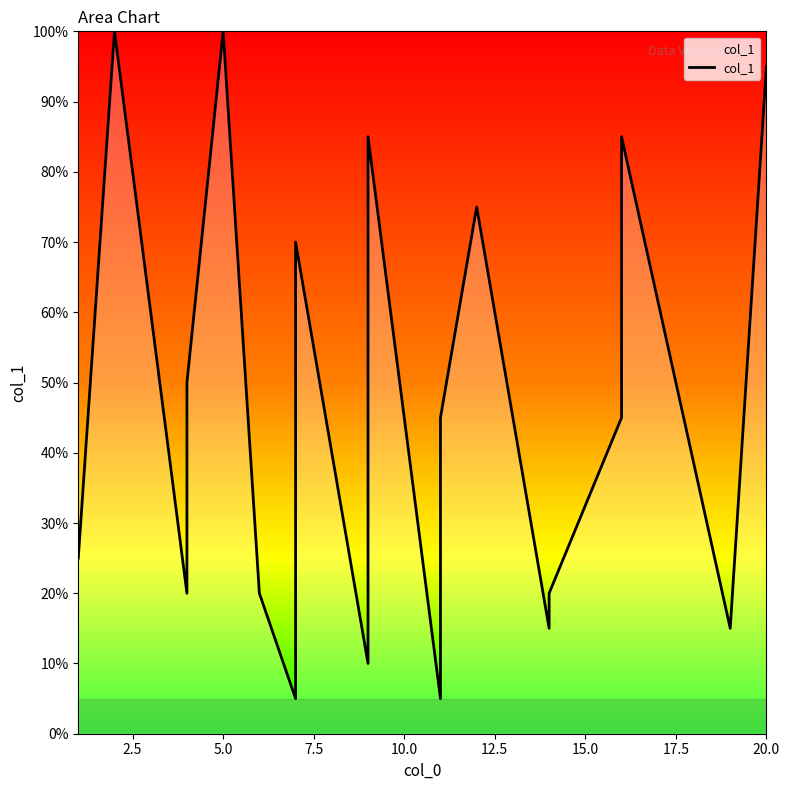

The chart shows a value of 19 at 17.5. True or false?

False